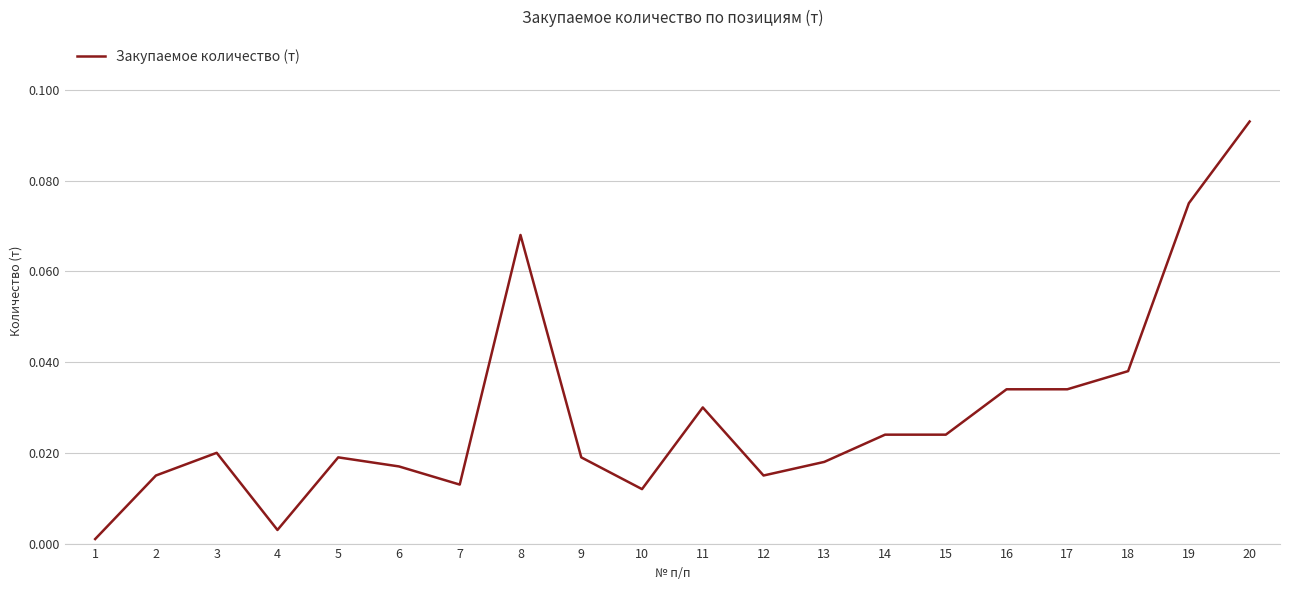

Which label corresponds to the largest value in the chart?

20